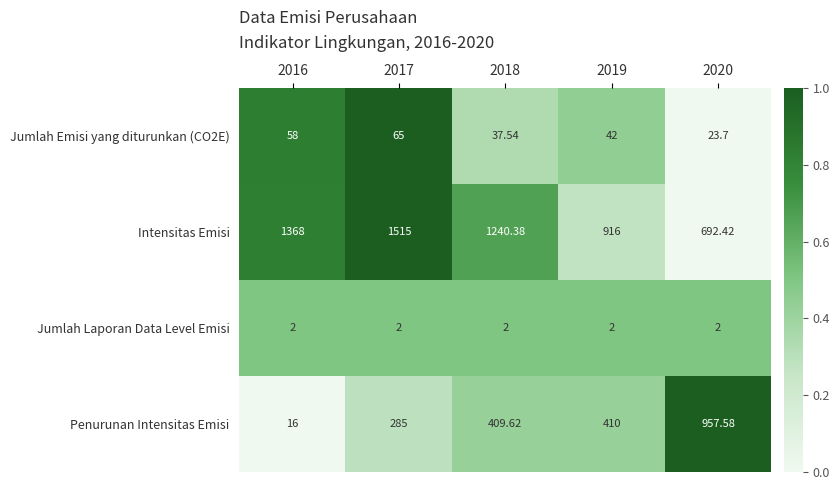

Count the number of categories in the chart.

5